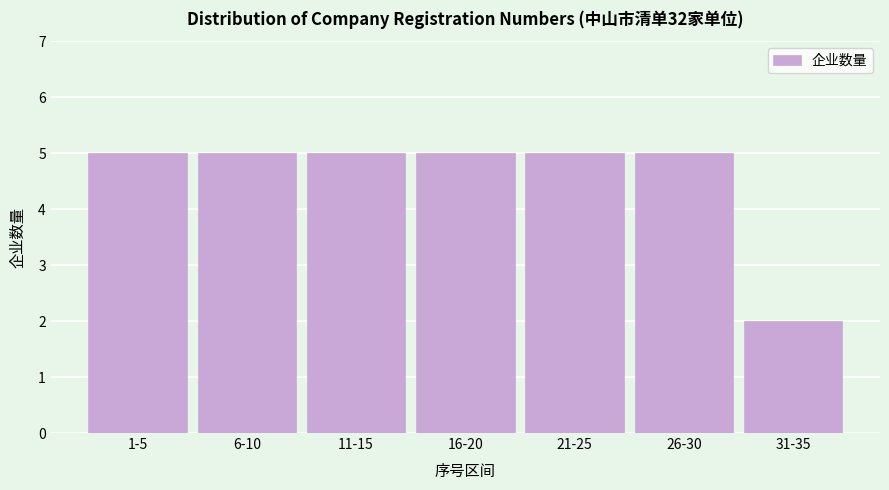

Reading right to left, extract all data points from this chart.

2	5	5	5	5	5	5